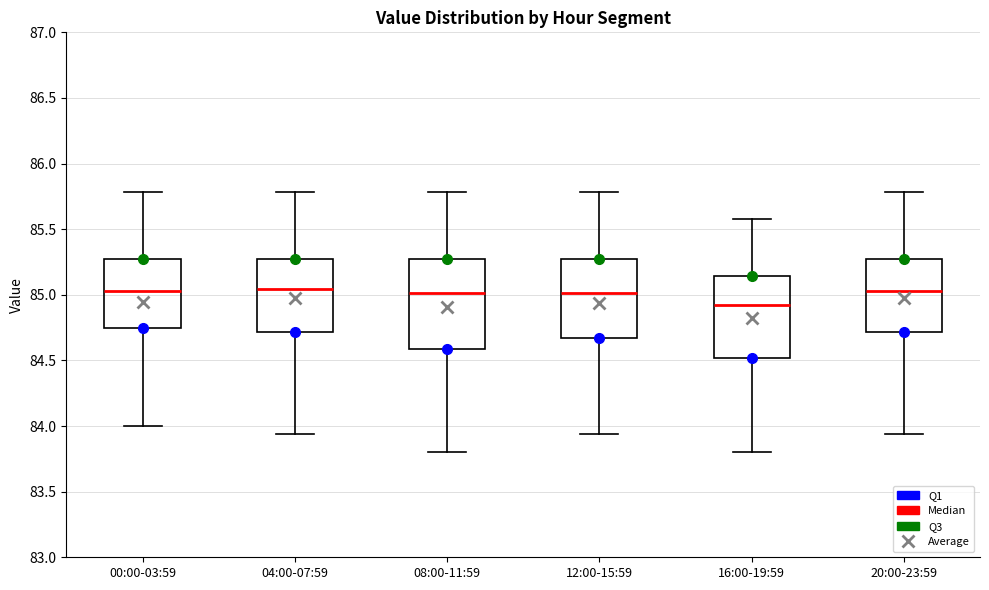

Reading left to right, read every box against the y-axis: the position of its median line, the range the box covers, and the ends of its whiskers. The values are not printed on the chart, so give them approximately, as read against the axis.

00:00-03:59: median 85.05, box 84.75 to 85.25, whiskers 84.00 to 85.80
04:00-07:59: median 85.05, box 84.70 to 85.25, whiskers 83.95 to 85.80
08:00-11:59: median 85.00, box 84.60 to 85.25, whiskers 83.80 to 85.80
12:00-15:59: median 85.00, box 84.65 to 85.25, whiskers 83.95 to 85.80
16:00-19:59: median 84.90, box 84.50 to 85.15, whiskers 83.80 to 85.60
20:00-23:59: median 85.05, box 84.70 to 85.25, whiskers 83.95 to 85.80